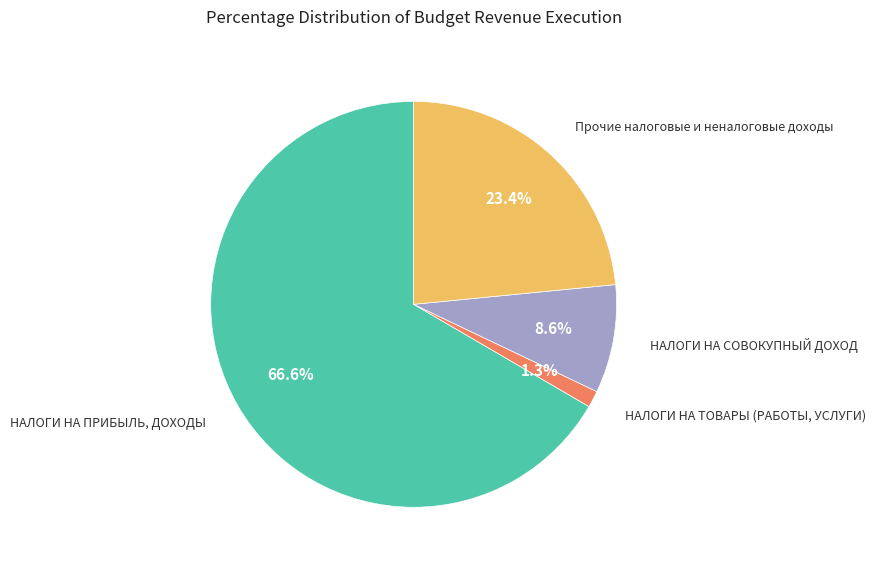

How much of the chart is everything except НАЛОГИ НА СОВОКУПНЫЙ ДОХОД?

91.4%